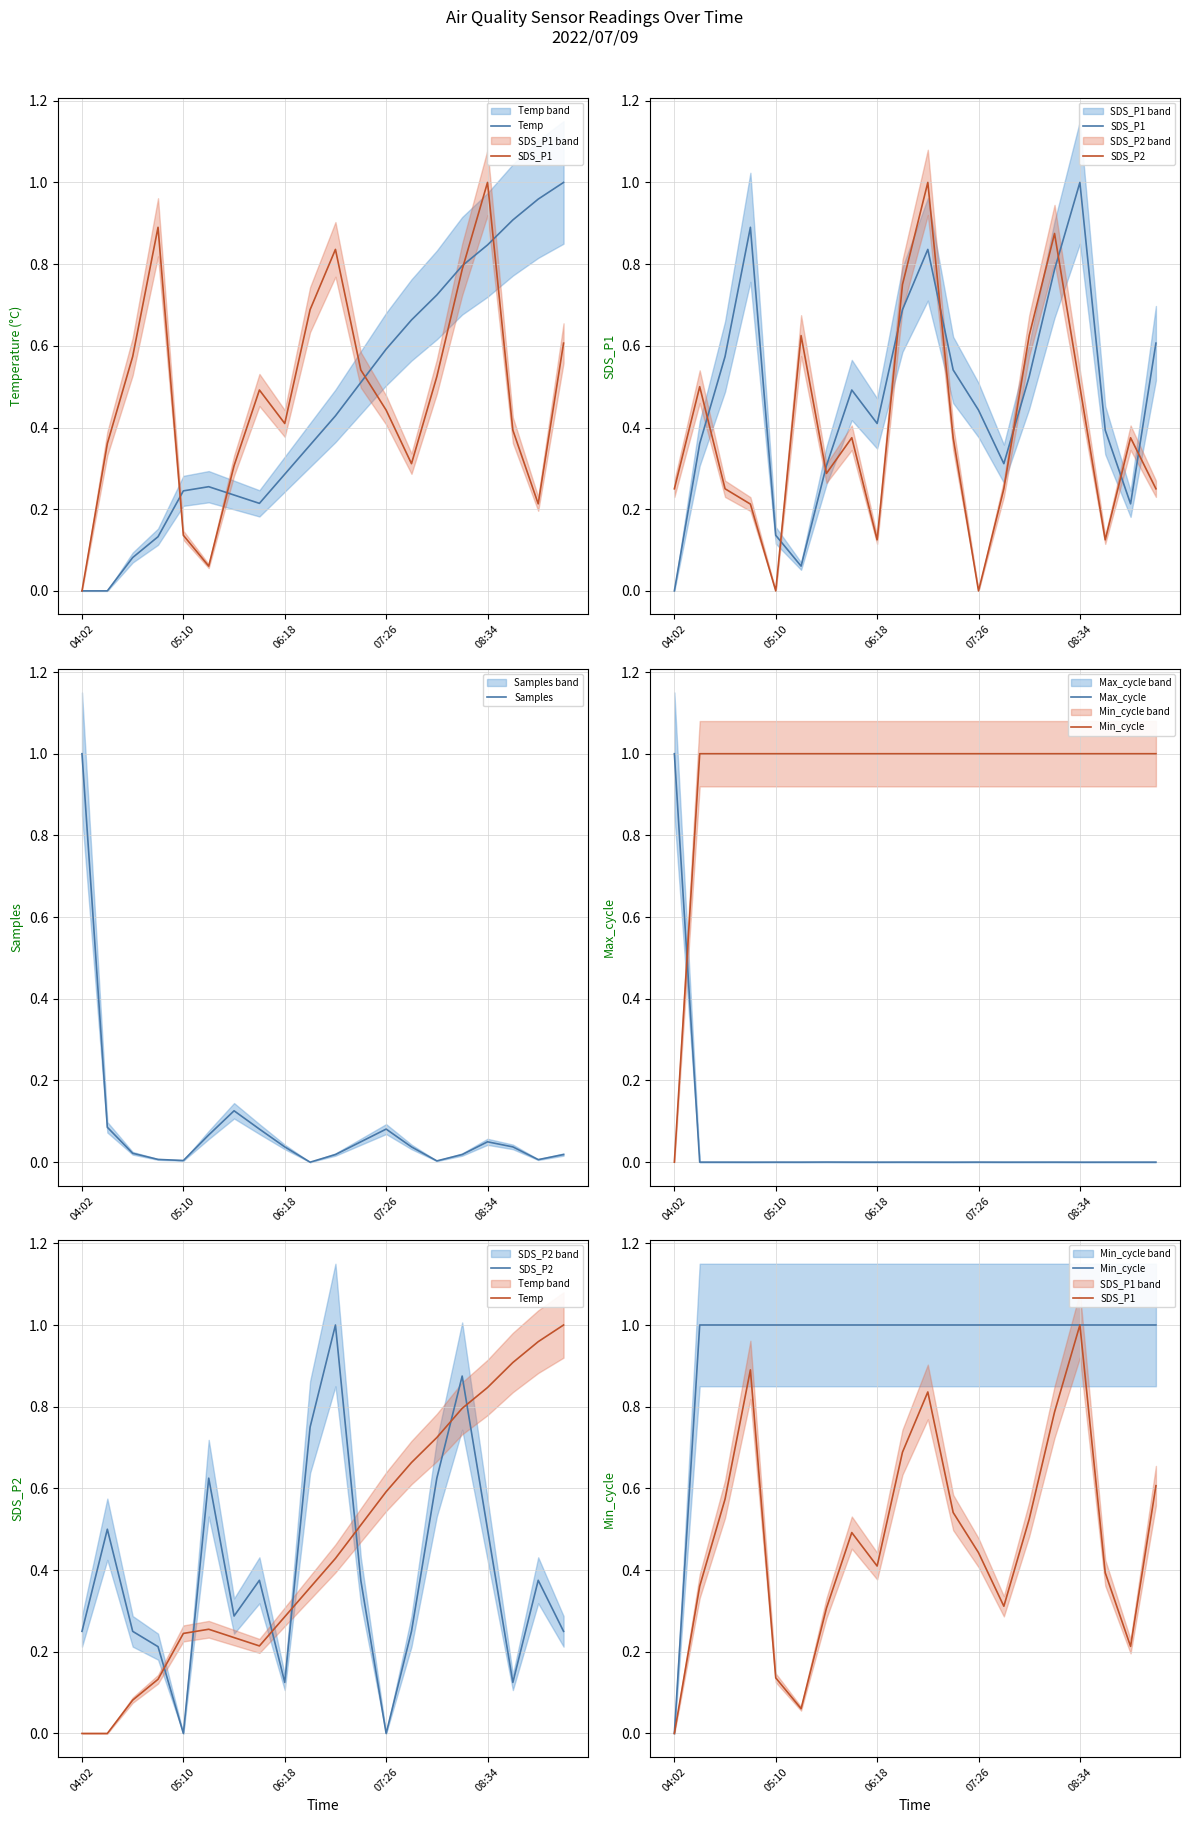

True or false: Min_cycle has more than 0 interior local peaks.

False